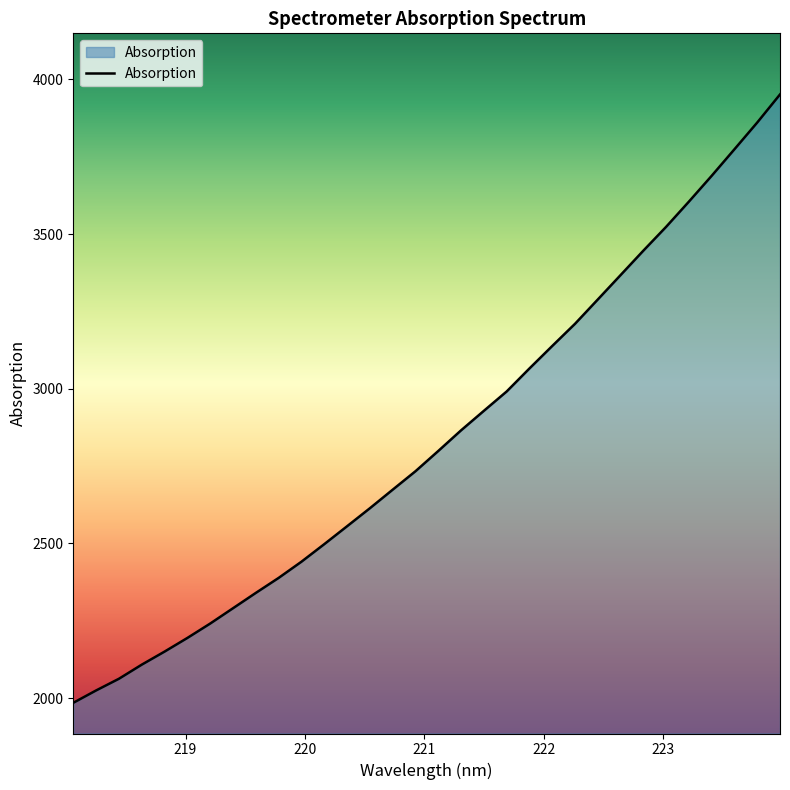

What is the difference between the maximum and minimum values?

1967.1